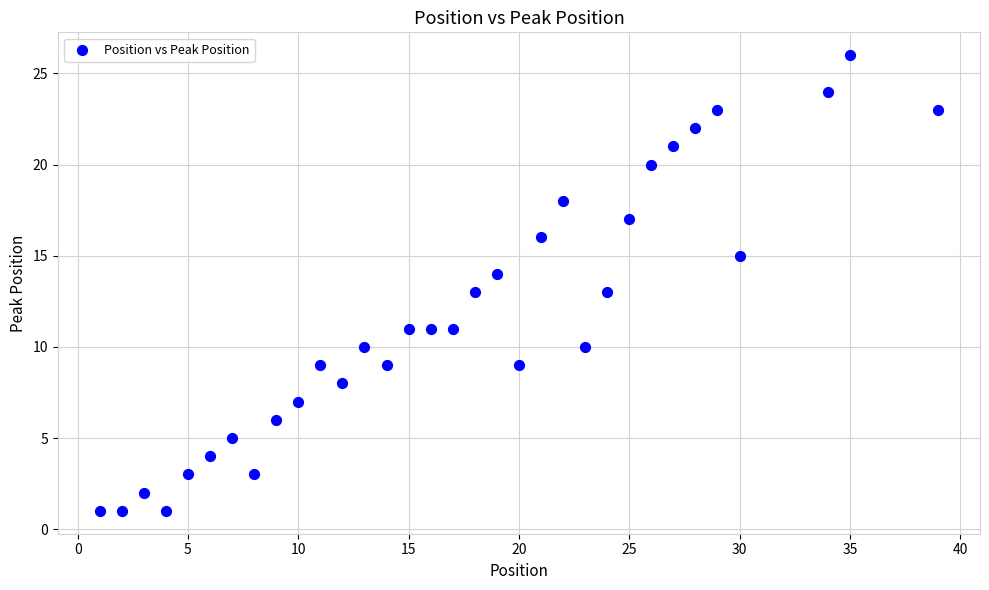

What is the range of Y values (max minus min)?

25